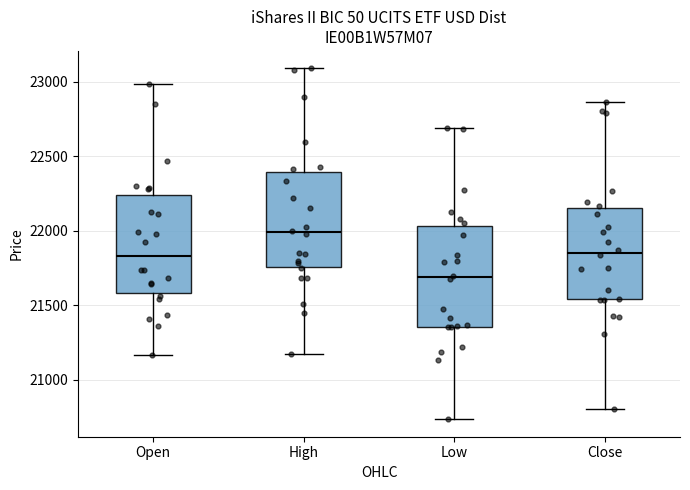

Reading left to right, transcribe this box plot: for each box, give where its median line is, the range the box spans, and where its two whiskers end, as read against the y-axis. The values are not printed on the chart, so give them approximately, as read against the axis.

Open: median 21850, box 21600 to 22250, whiskers 21150 to 23000
High: median 22000, box 21750 to 22400, whiskers 21200 to 23100
Low: median 21700, box 21350 to 22050, whiskers 20750 to 22700
Close: median 21850, box 21550 to 22150, whiskers 20800 to 22850